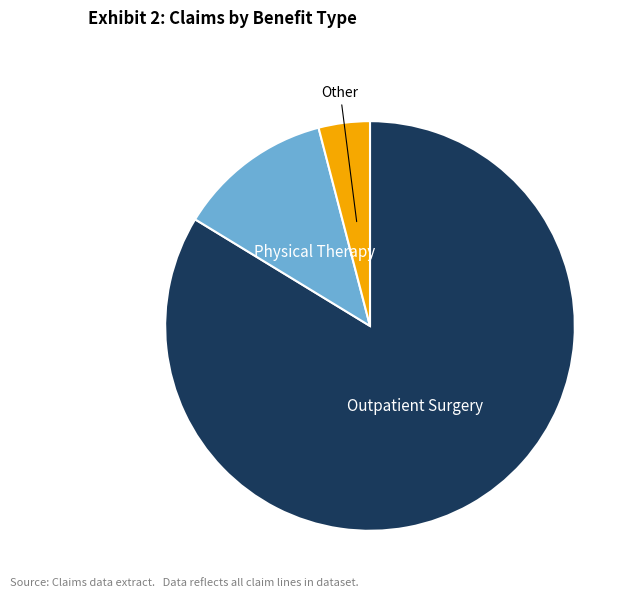

Is there a majority slice in this chart?

Yes